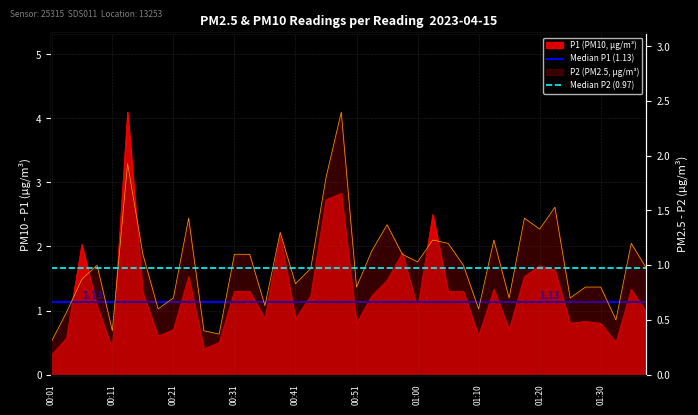

What is the minimum value for Median P2 (0.97)?

1.0